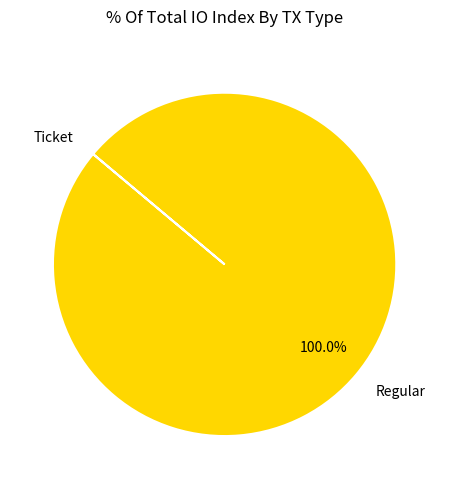

What is the largest slice in the pie chart?

Regular